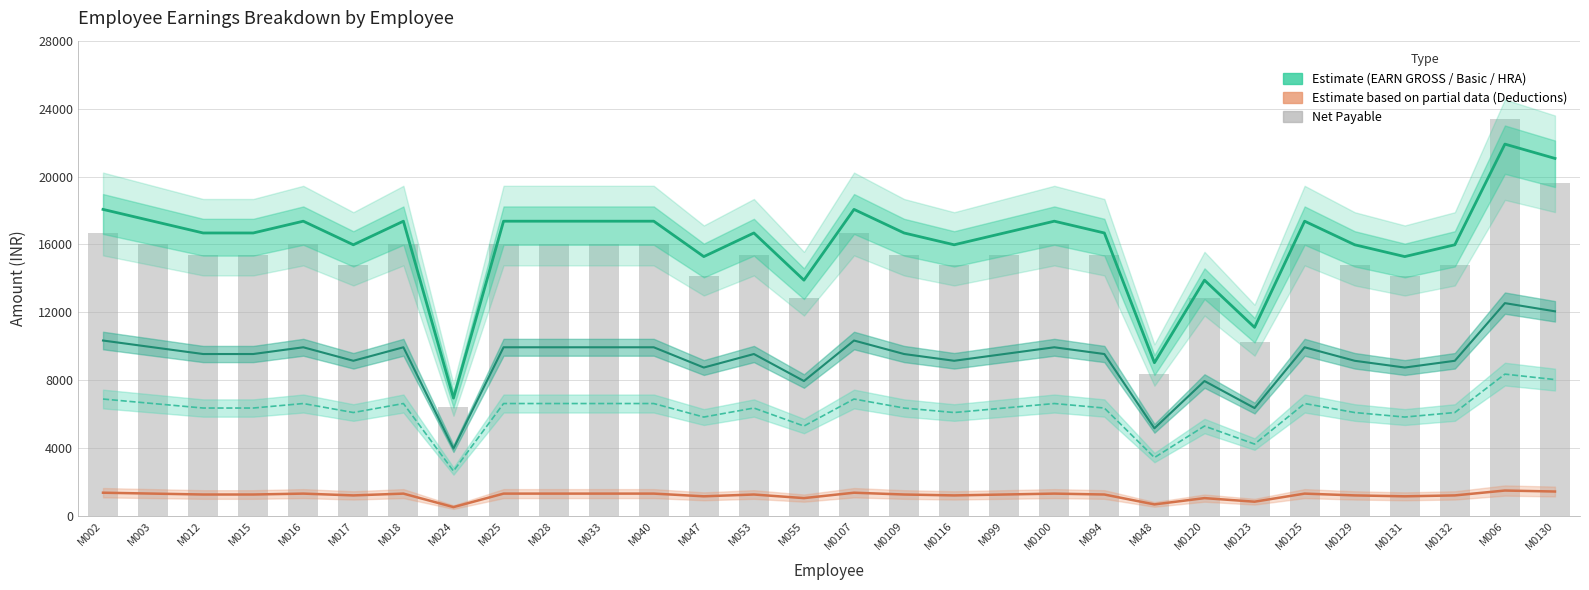

What is the difference between the second highest and minimum values in the Net Payable series?

13200